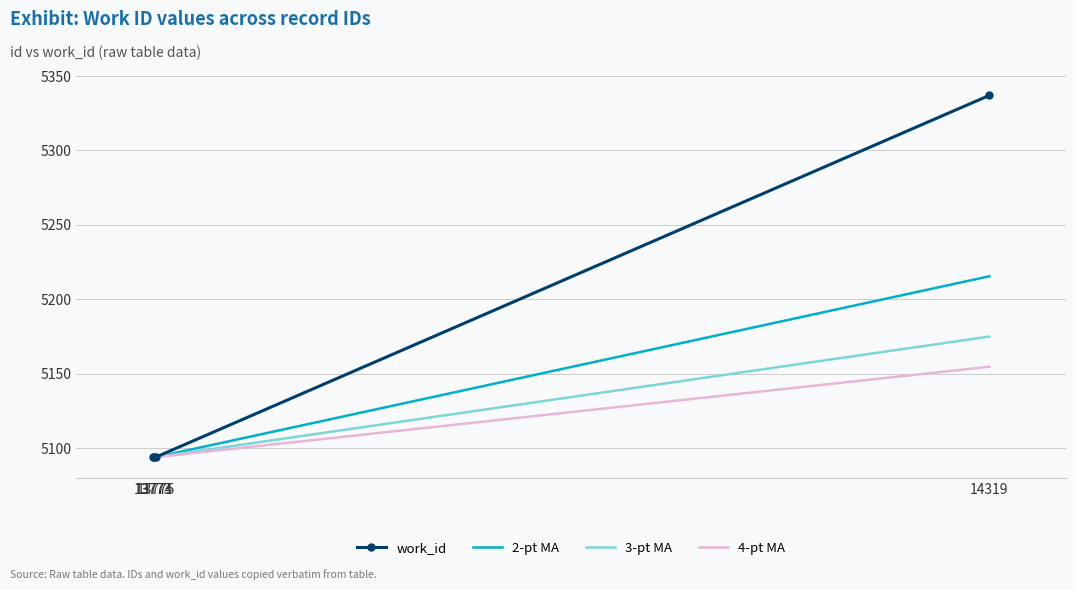

Which series has the largest total across all categories?

work_id